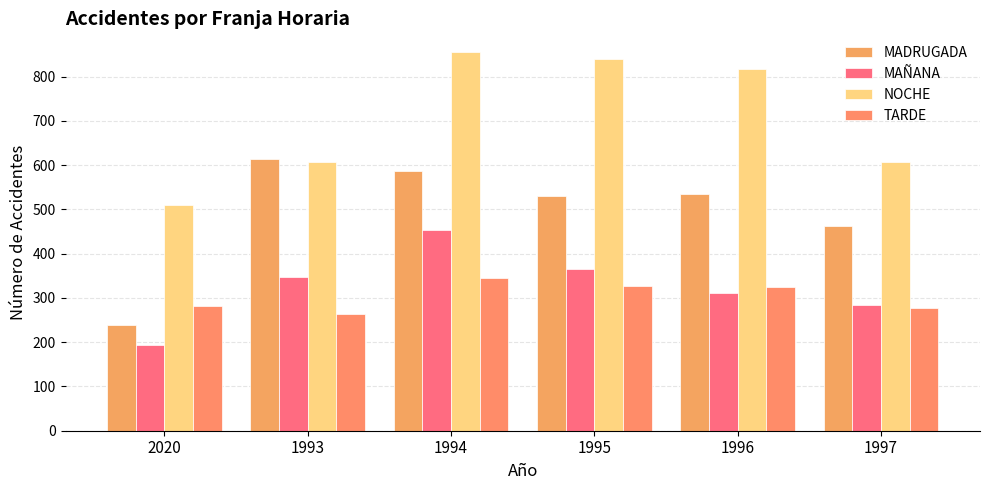

Is the value of MADRUGADA at 1995 greater than the value of NOCHE at 1993?

No